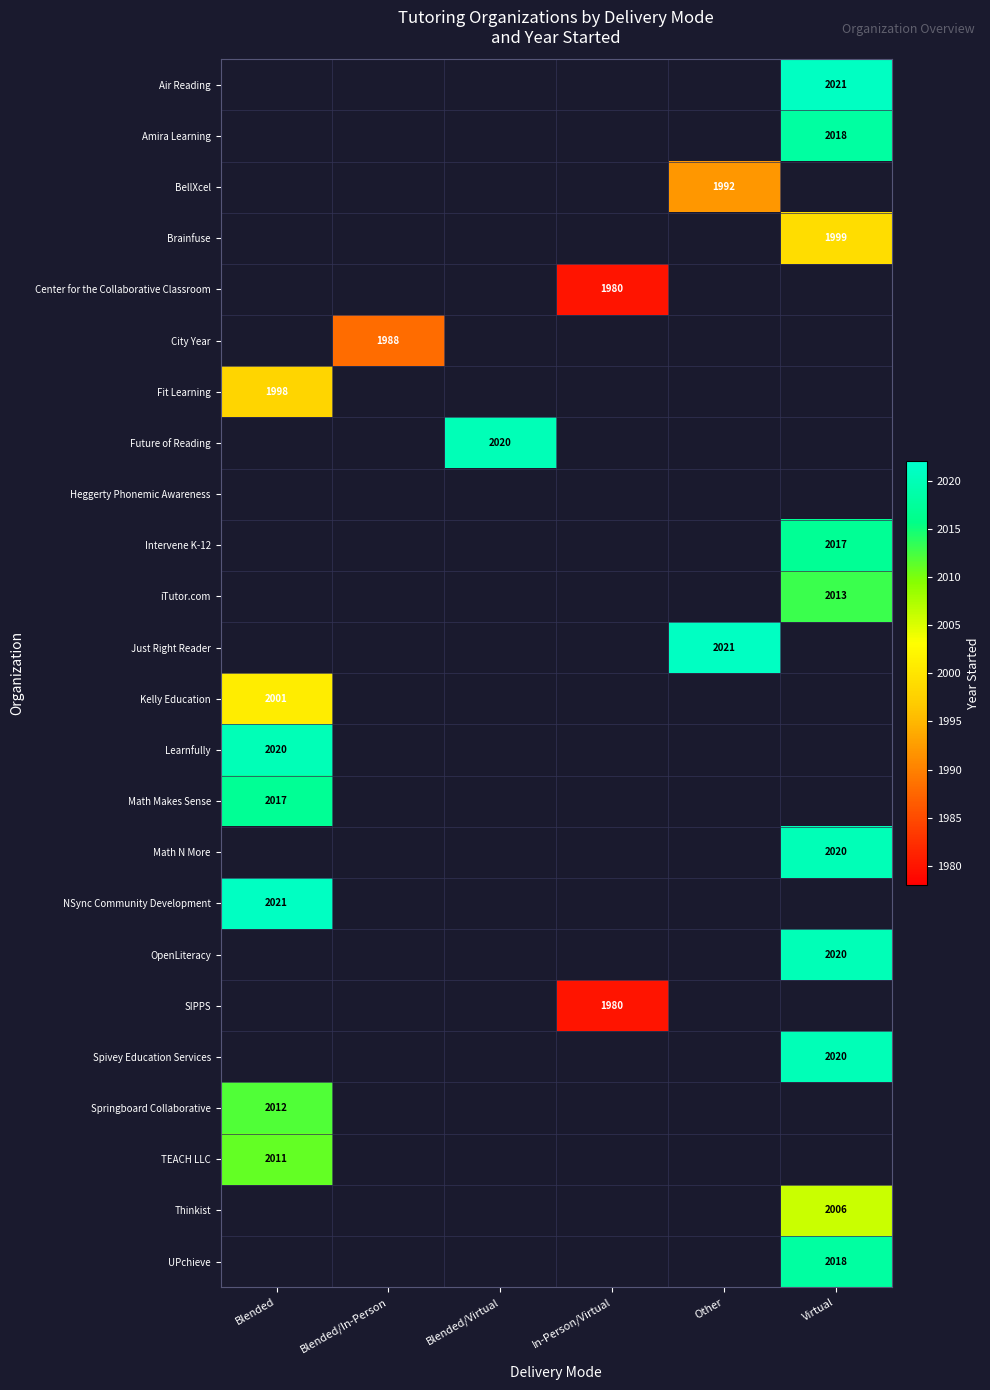

How many data points does each series have?

6